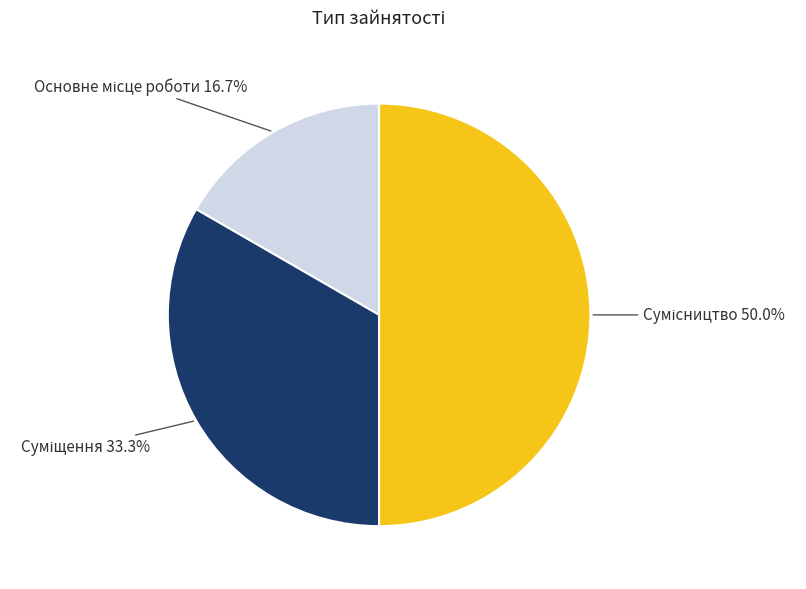

How much of the chart is everything except Основне місце роботи?

83.3%